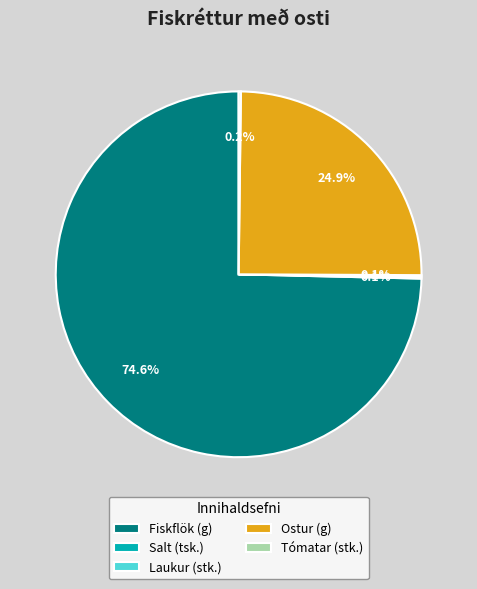

What portion of the pie excludes Ostur (g)?

75.1%